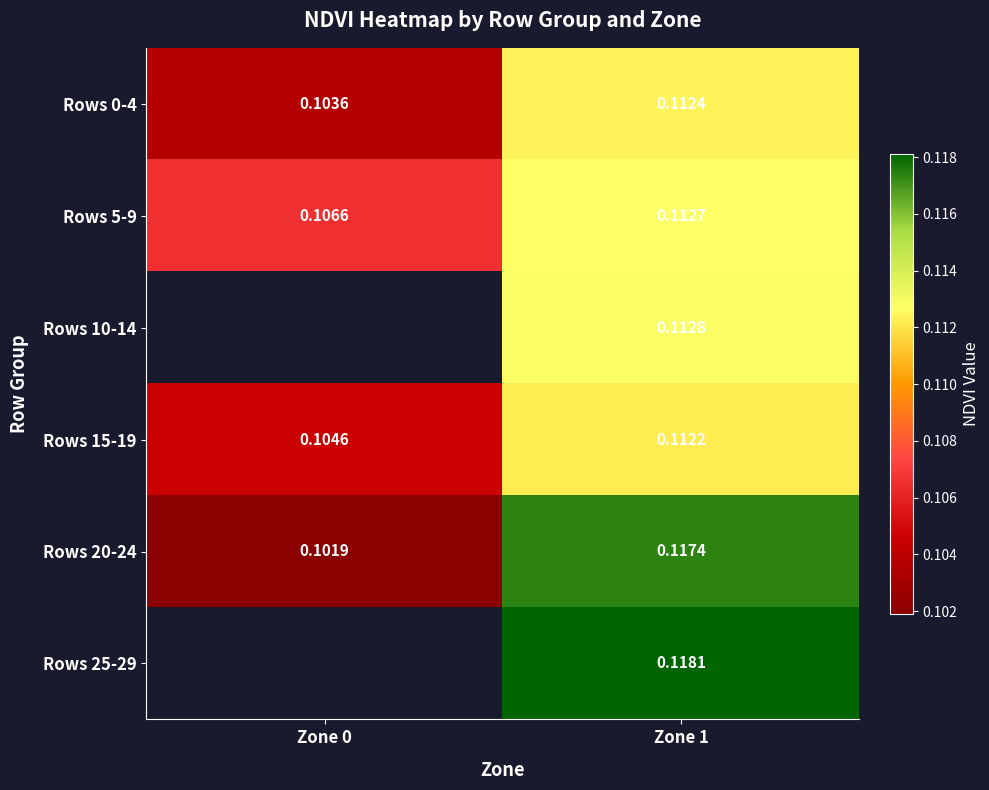

Is the value of Rows 5-9 at Zone 1 greater than the value of Rows 0-4 at Zone 0?

Yes